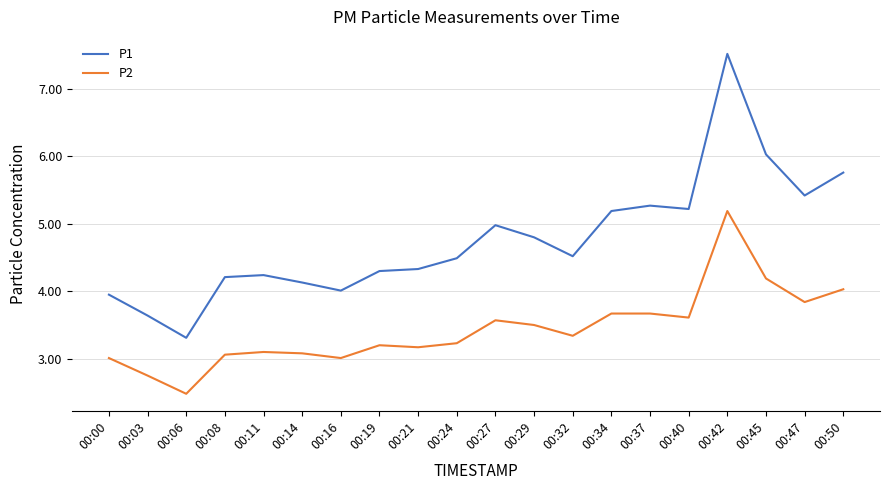

Is it true that P2 equals 7.6 at 00:42?

False